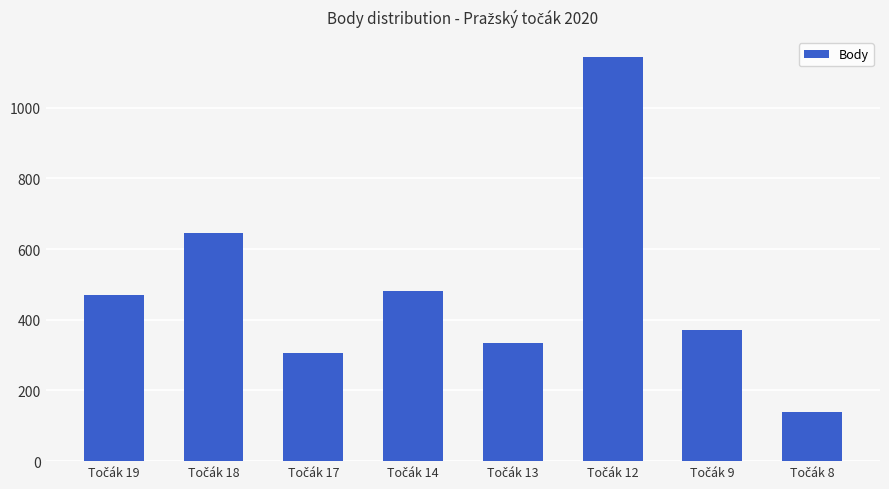

What is the value of the 7th bar from the left?

370